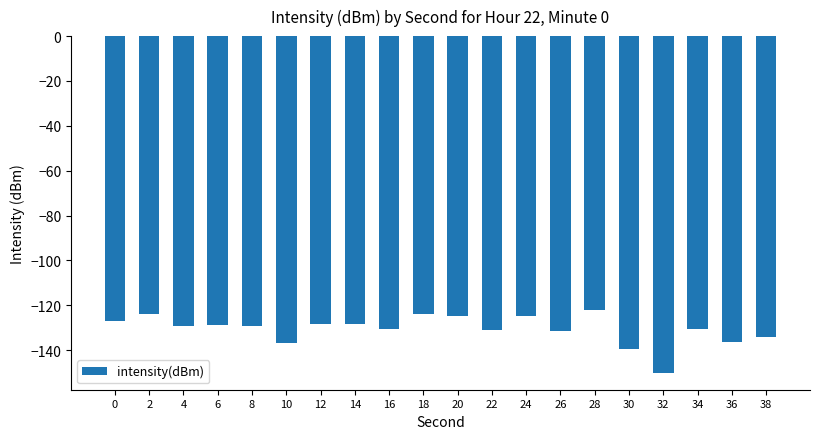

Read the value at 36.

-136.1